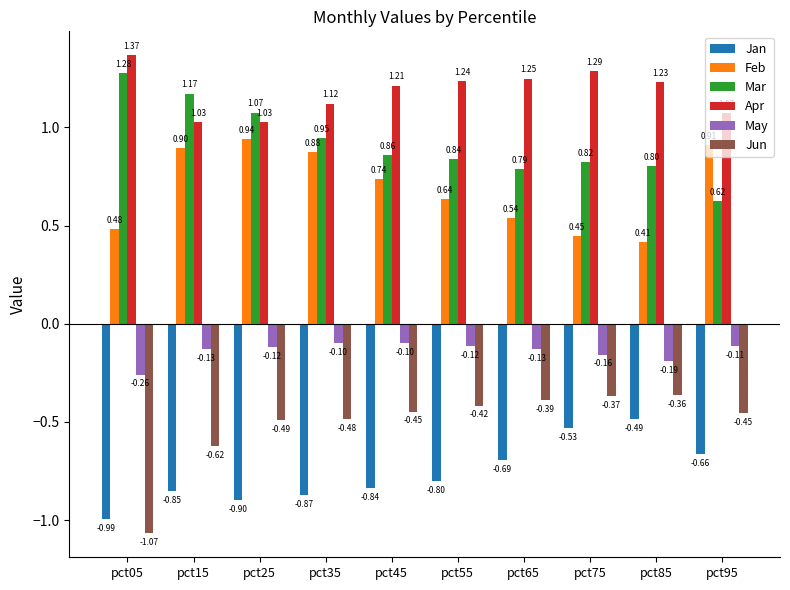

List the labels in order of Feb value, smallest first.

pct85, pct75, pct05, pct65, pct55, pct45, pct35, pct15, pct95, pct25